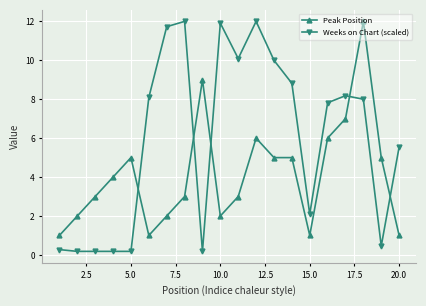

Which series has the largest total across all categories?

Weeks on Chart (scaled)